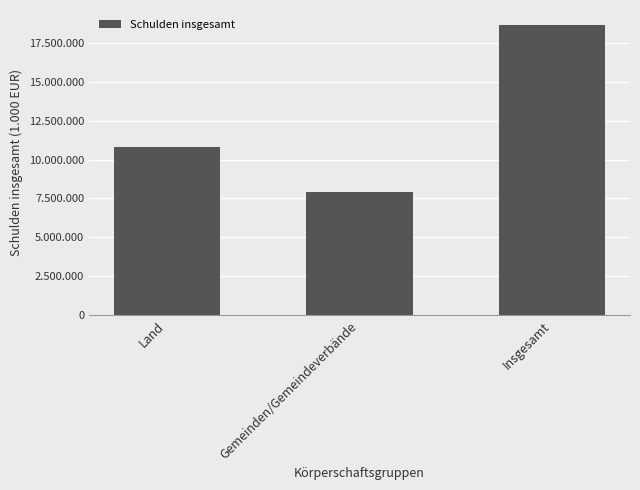

At which category does the chart reach its minimum across all series?

Gemeinden/Gemeindeverbände